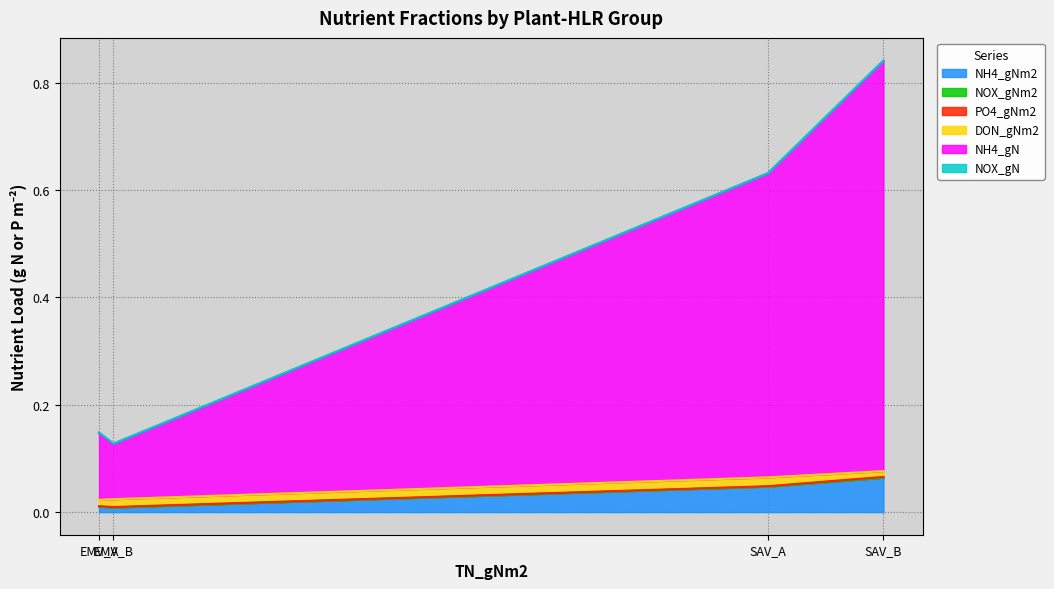

Rank the series by their maximum value, from highest to lowest.

NH4_gN, NH4_gNm2, DON_gNm2, PO4_gNm2, NOX_gN, NOX_gNm2